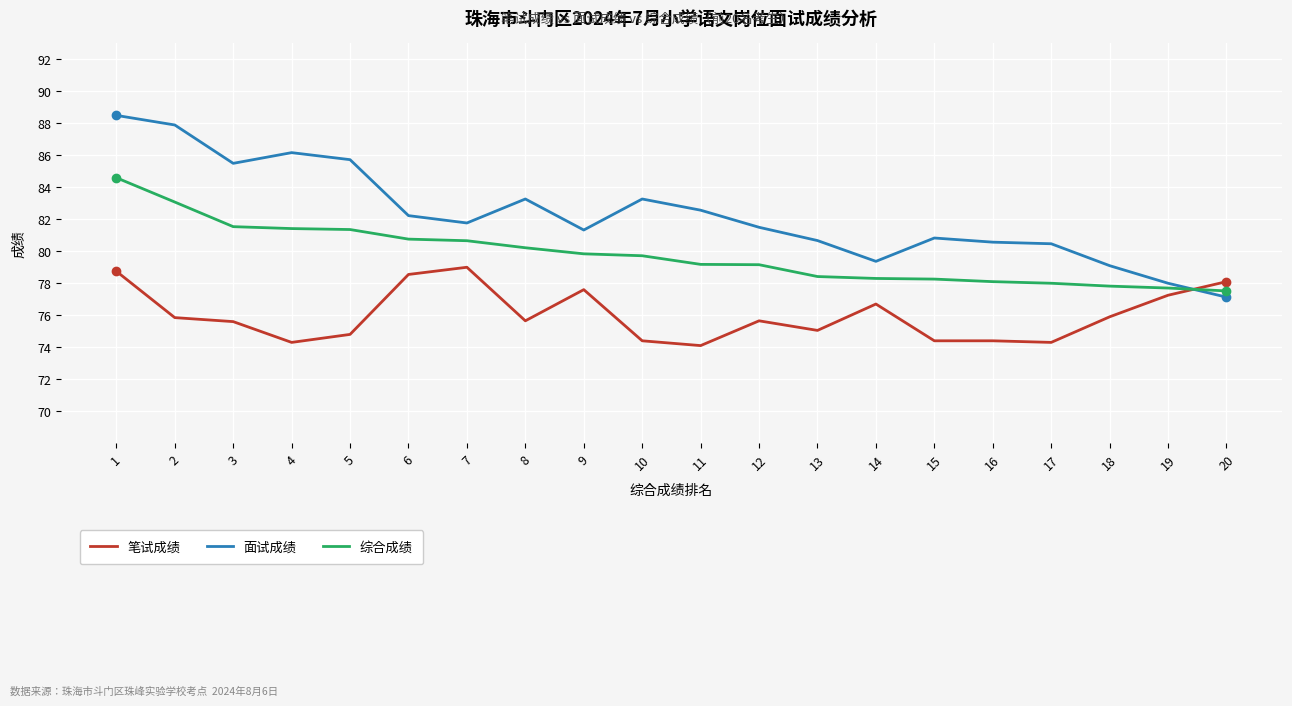

The 综合成绩 series shows 133.9 at 13. True or false?

False